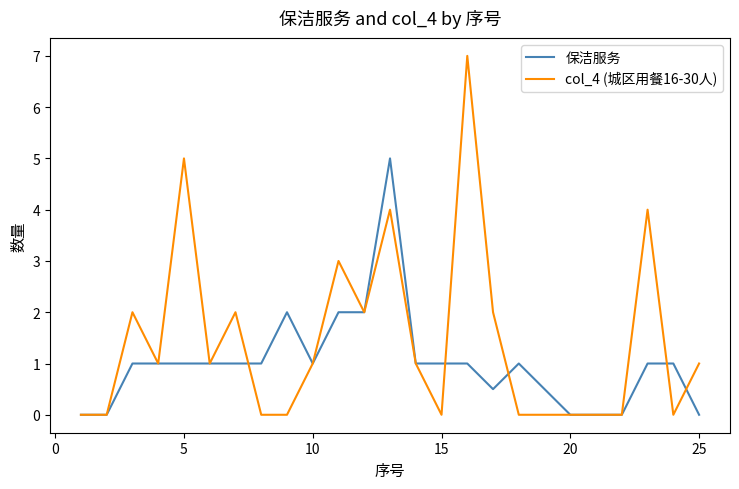

Rank the series by their average value, from lowest to highest.

保洁服务, col_4 (城区用餐16-30人)